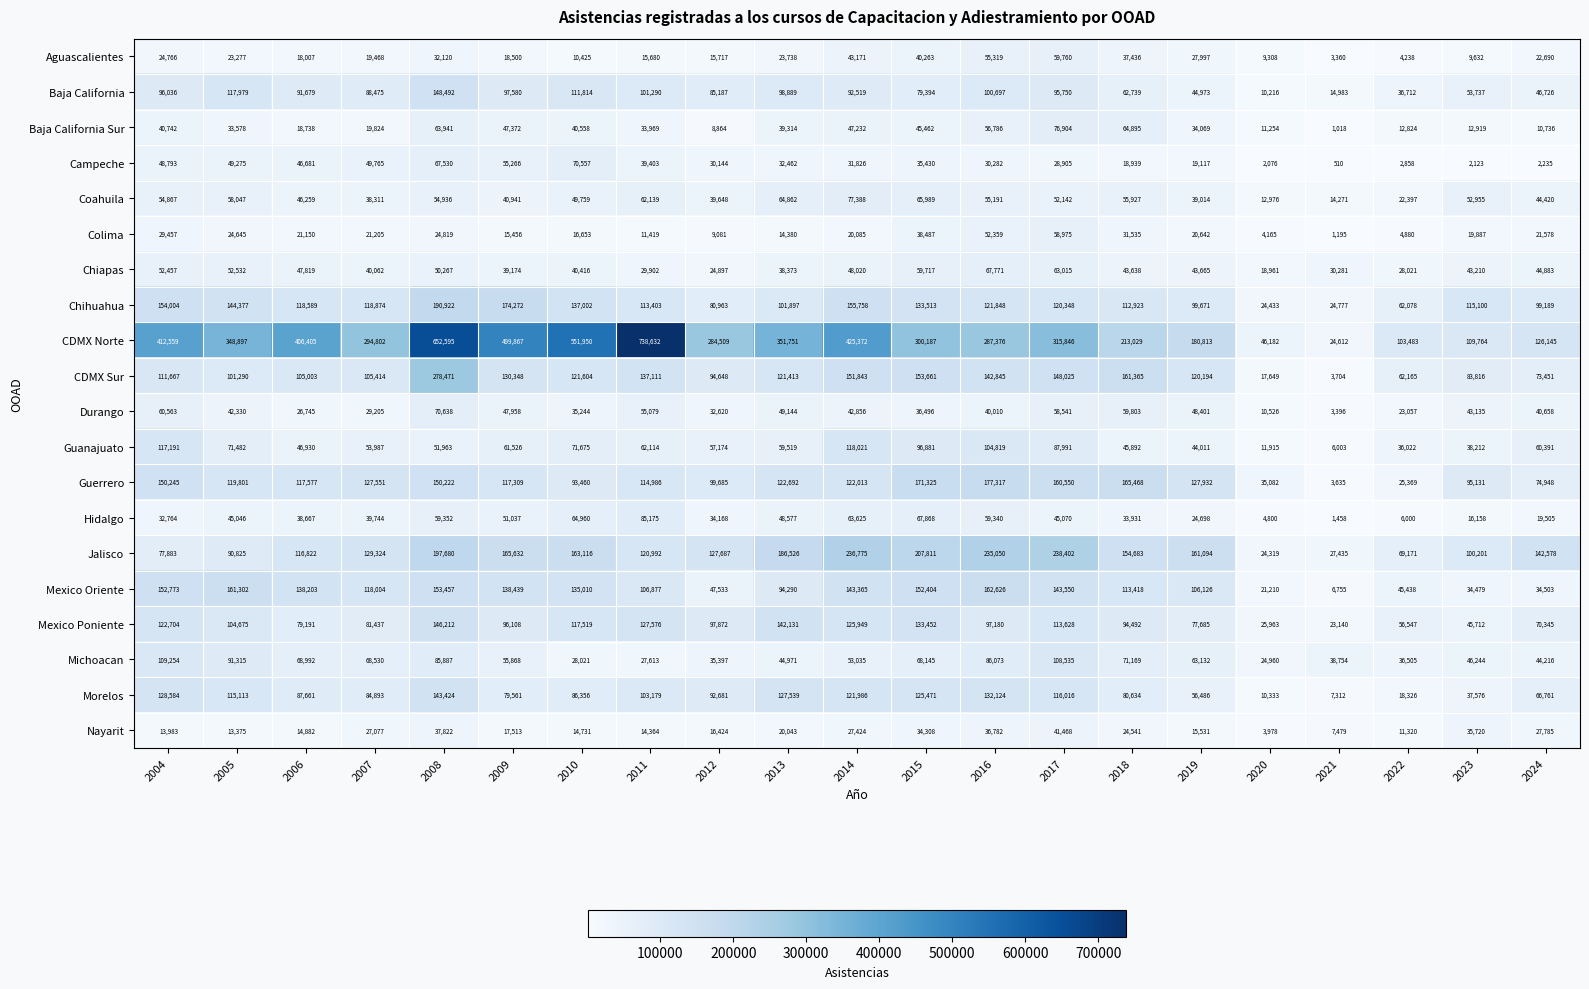

Which series has the largest range (max minus min)?

CDMX Norte